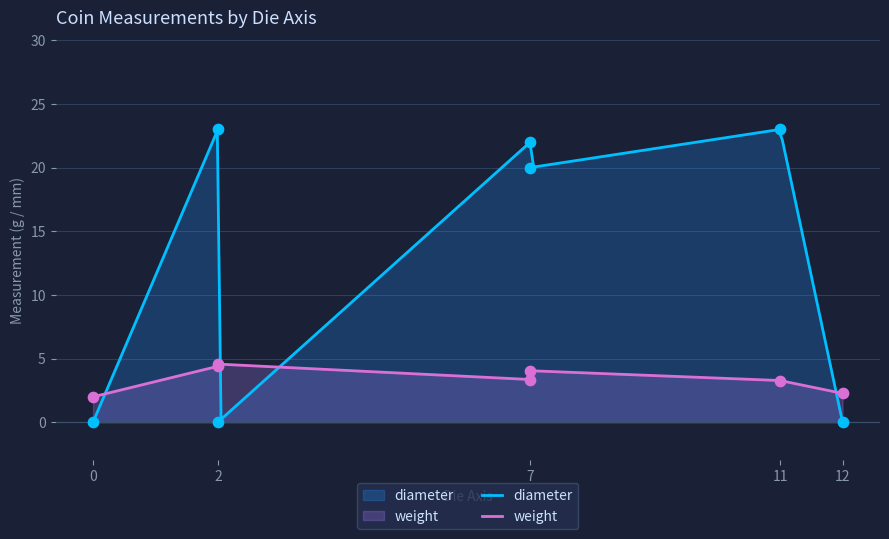

Which series has the largest Y range (max minus min)?

diameter